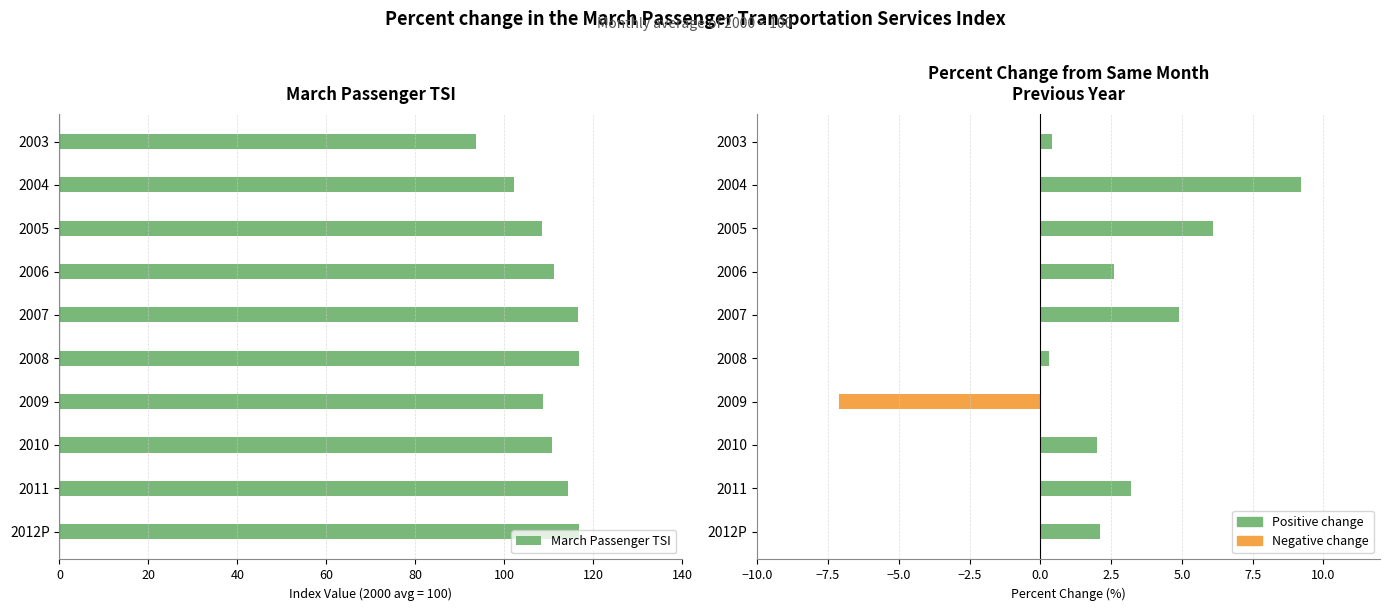

Which series has the largest total across all categories?

March Passenger TSI